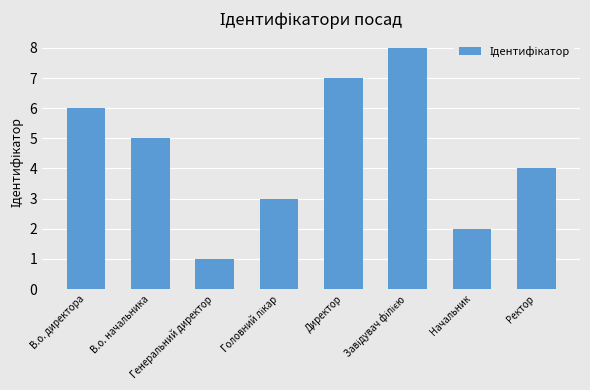

What is the greatest value displayed?

8